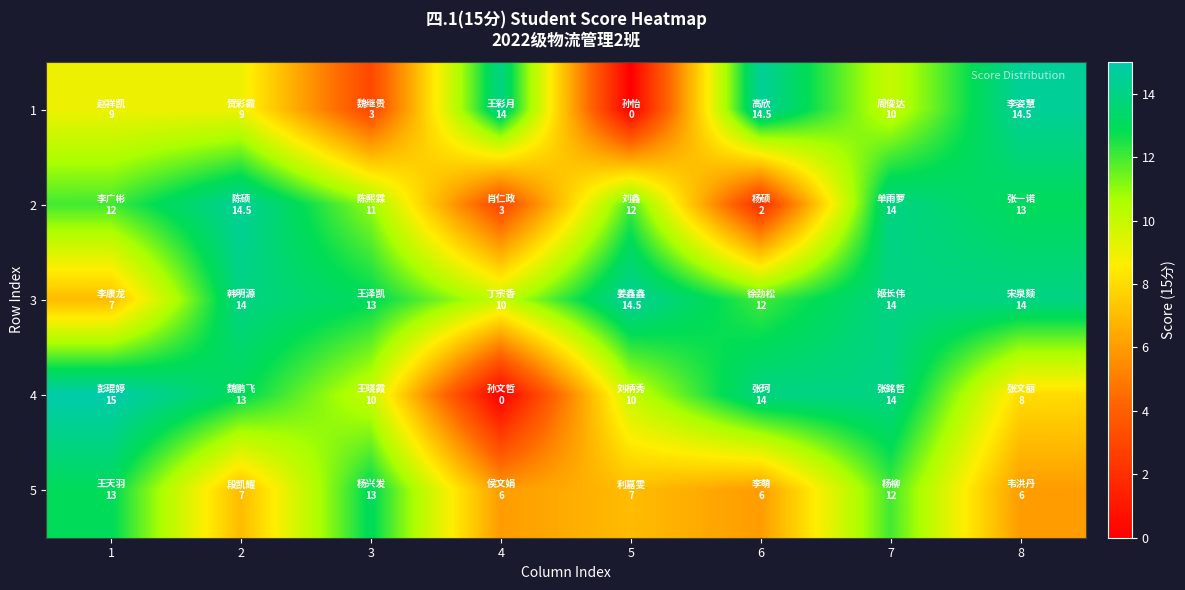

List the series in order of their peak value, highest first.

4, 1, 2, 3, 5